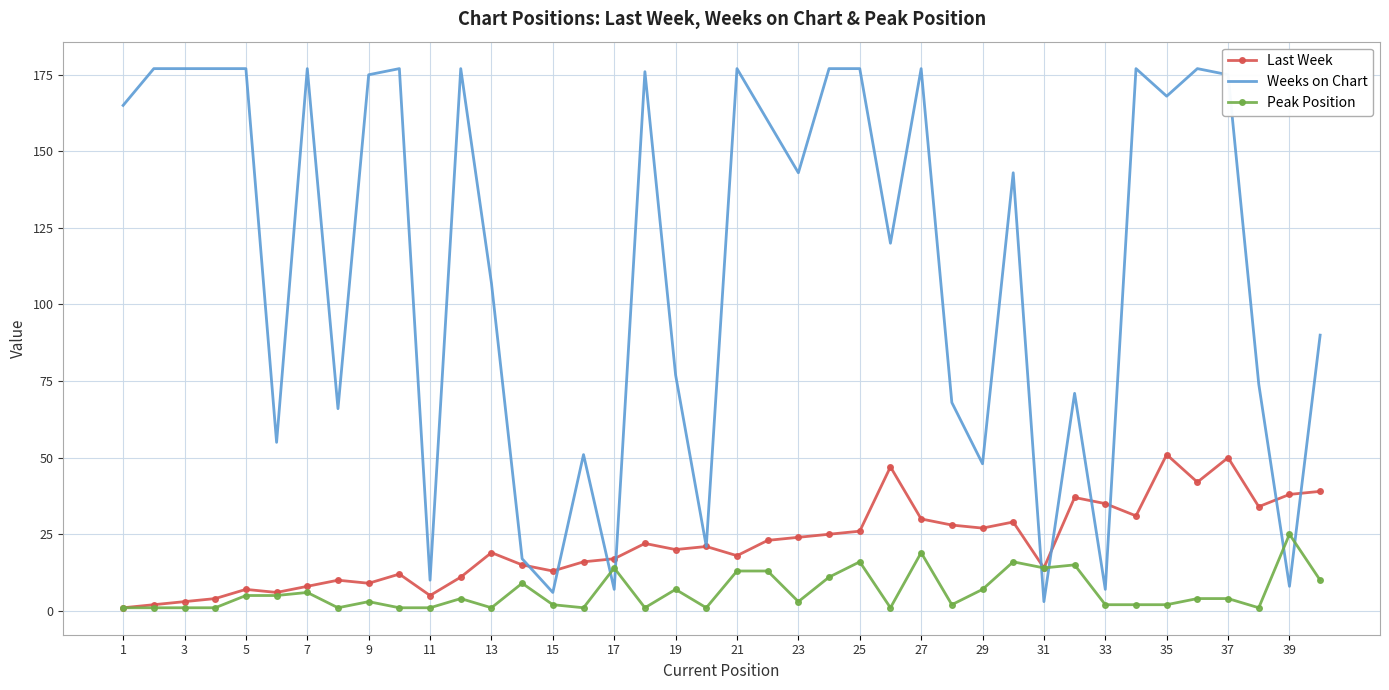

List the series in order of their peak value, highest first.

Weeks on Chart, Last Week, Peak Position